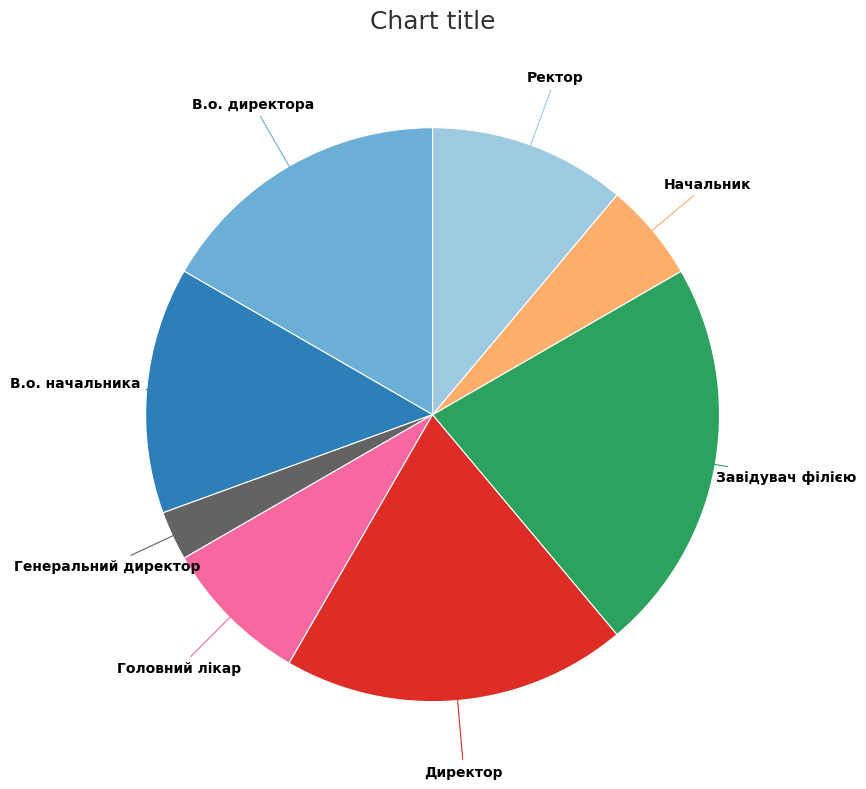

Is there any slice that represents more than half of the pie?

No